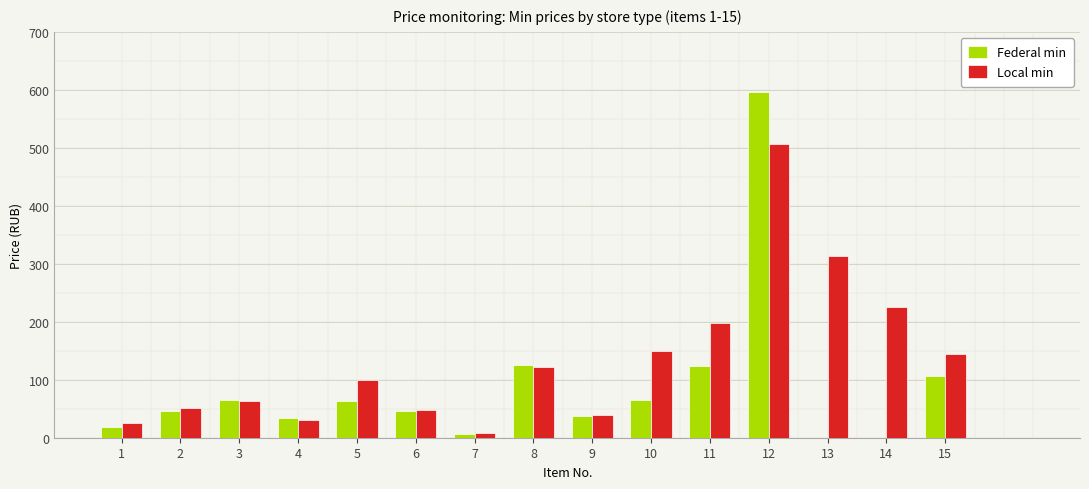

Where does the Federal min series first go above 46?

2